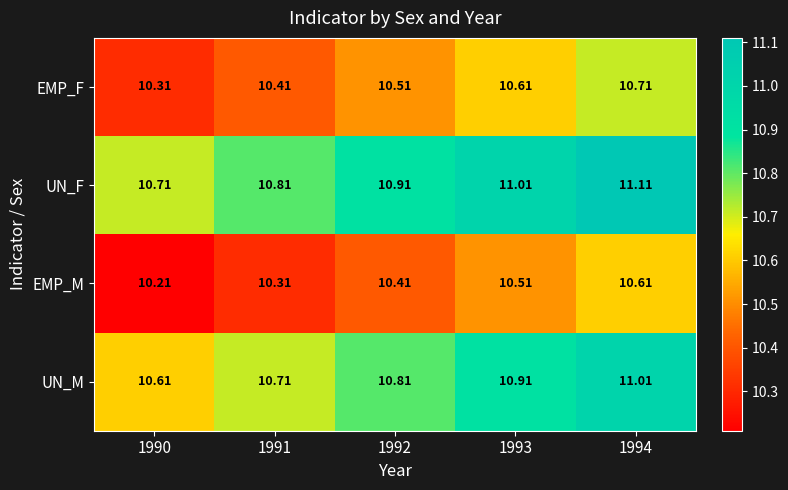

Which series has the largest total across all categories?

UN_F